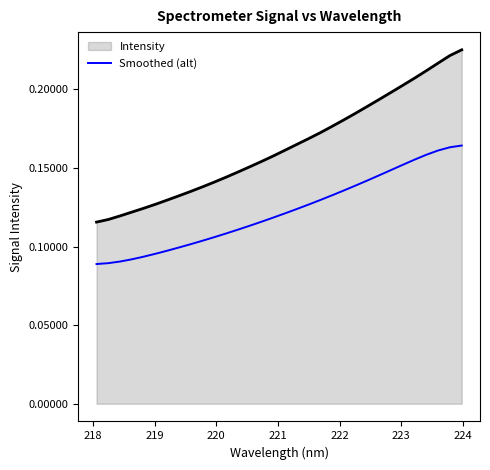

Which series has the largest total across all categories?

Intensity